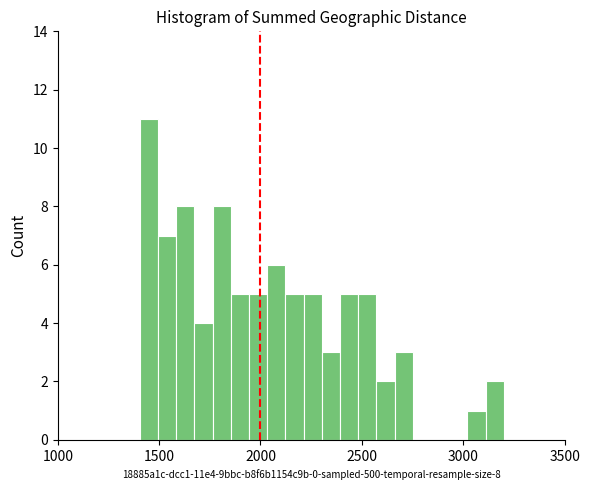

Read against the x-axis, roughly where is the centre of the tallest bar?

1450